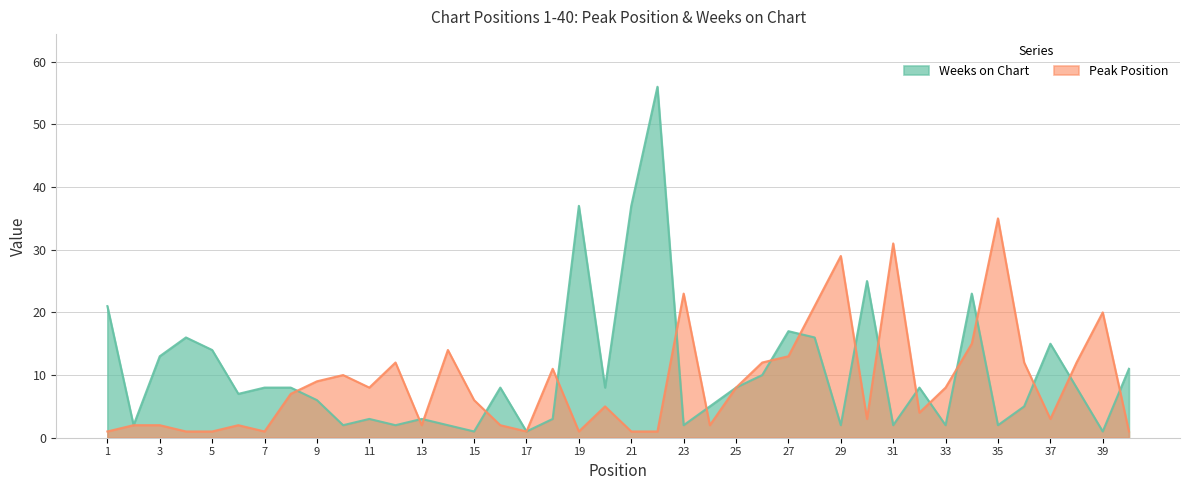

What is the average value of the Peak Position series?

9